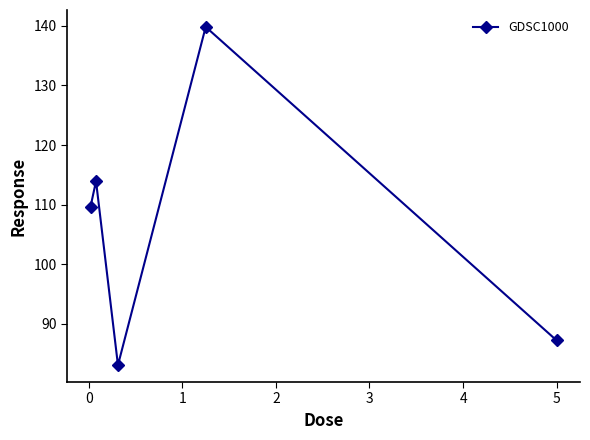

What is the value of the 3rd point from the left?

83.1